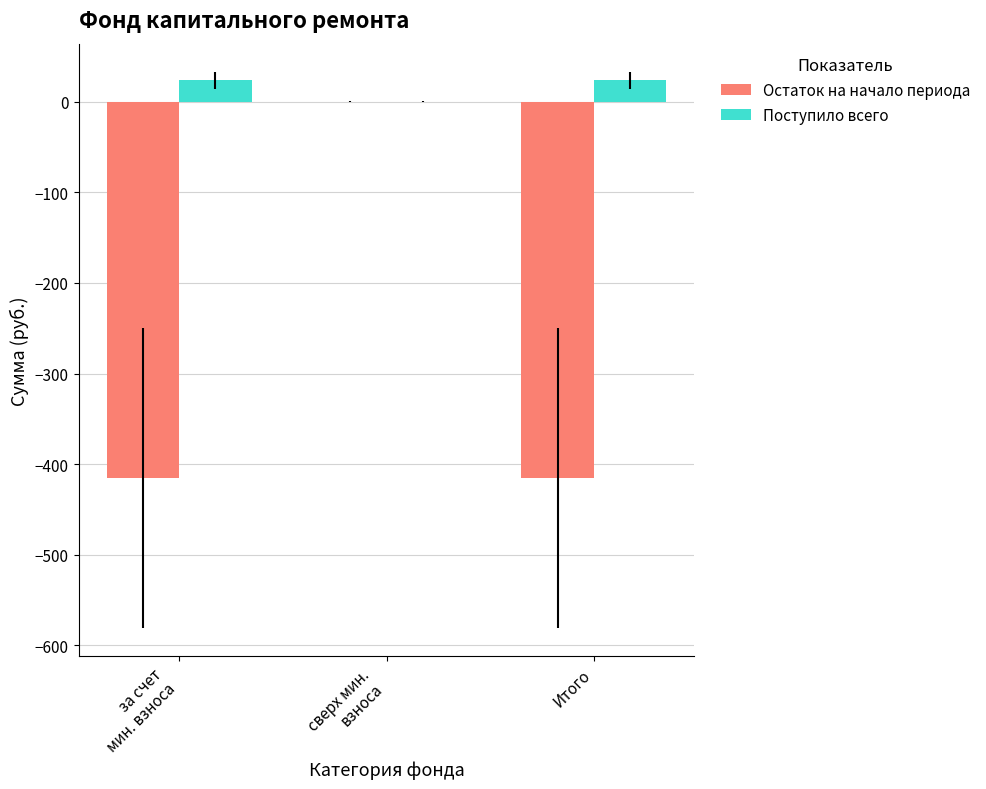

Which series has the largest total across all categories?

Поступило всего